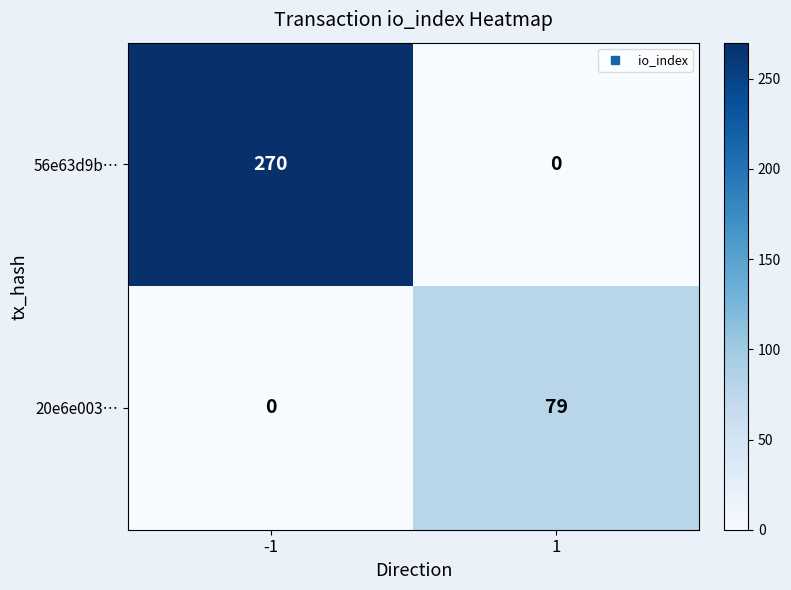

Which series has the largest range (max minus min)?

56e63d9b…